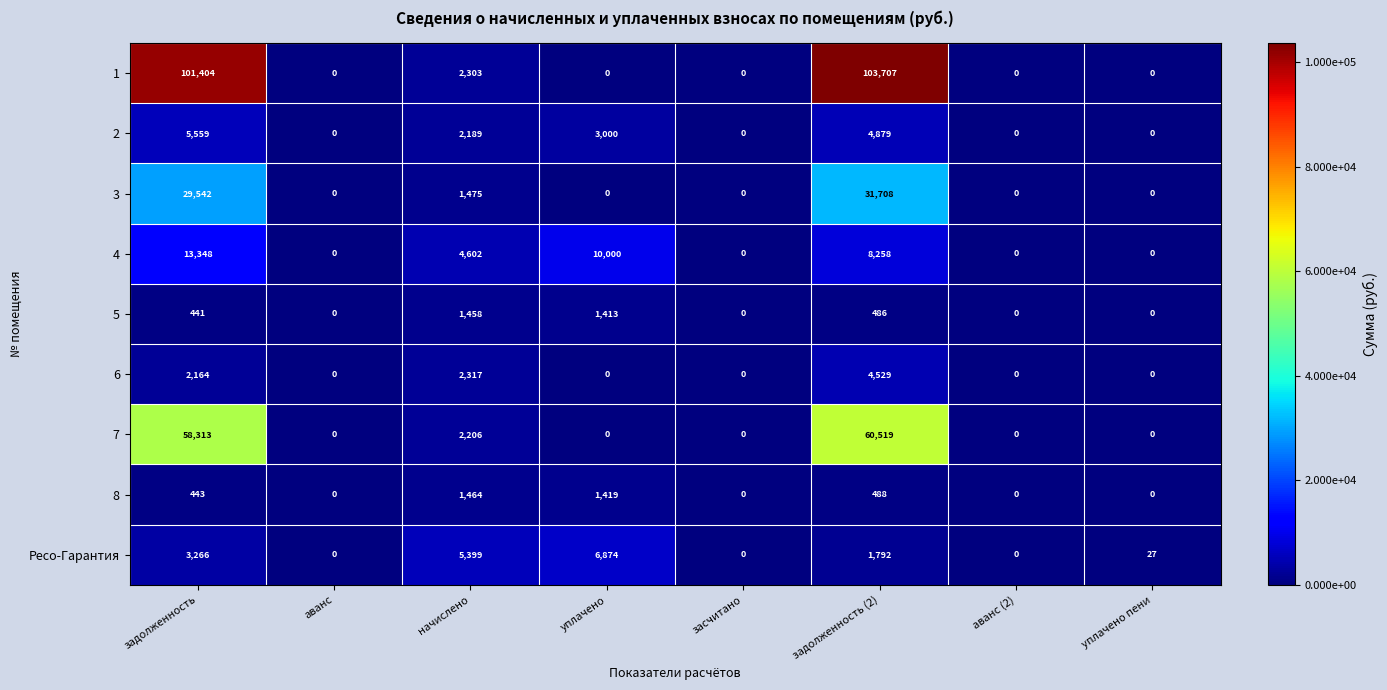

Which series changed the most between начислено and засчитано?

Ресо-Гарантия